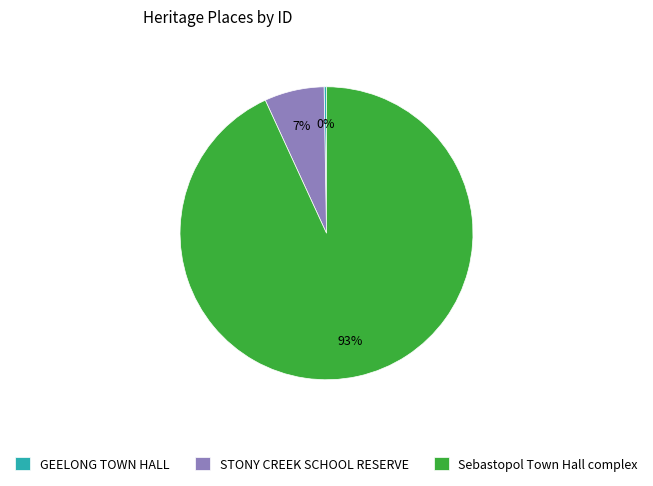

Is Sebastopol Town Hall complex the majority of the pie?

Yes